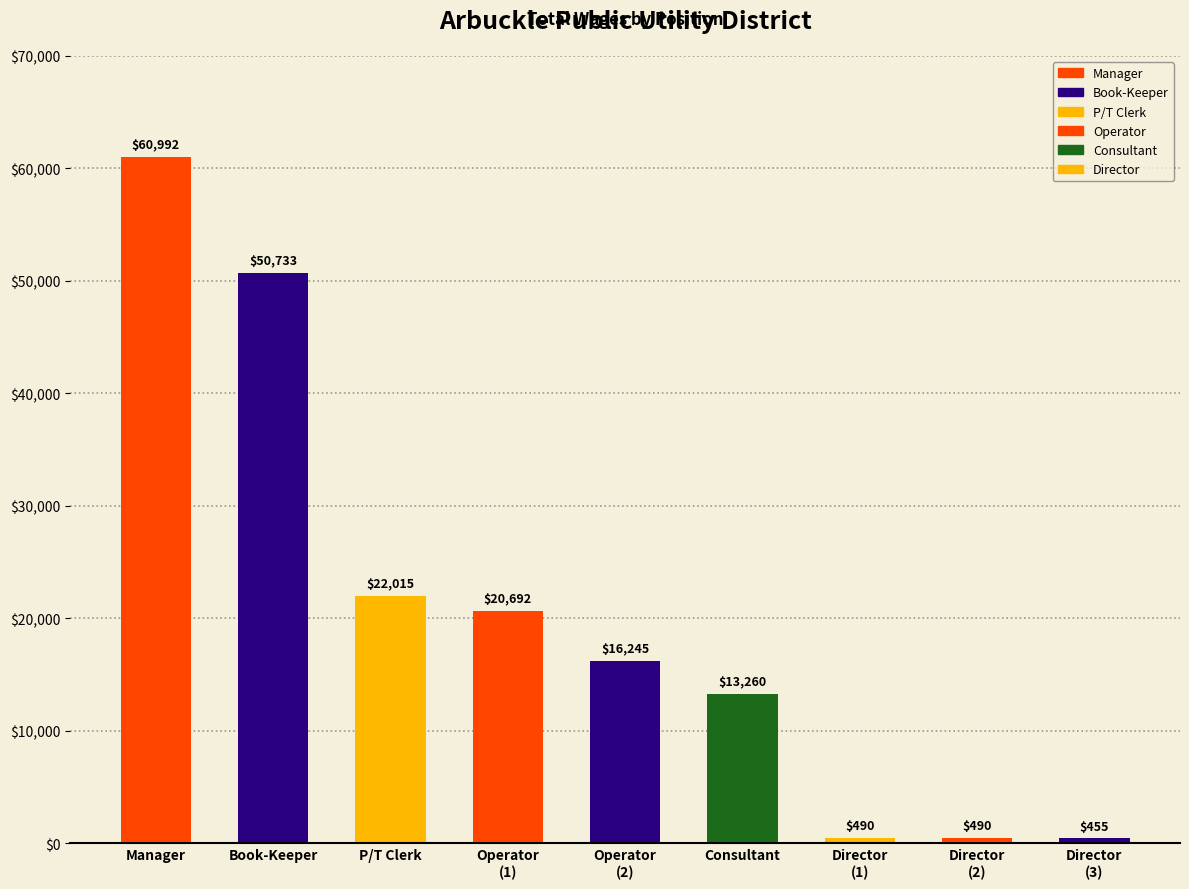

The value at P/T Clerk is 33115. True or false?

False